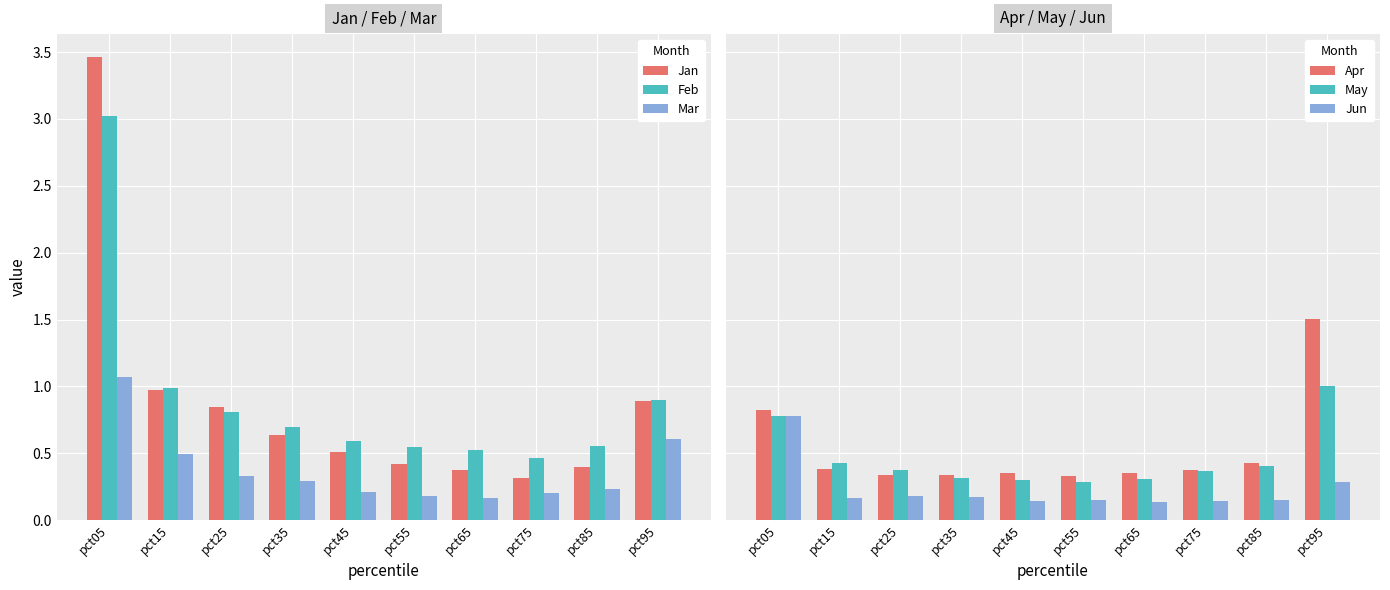

Between pct25 and pct65, which is larger?

pct25